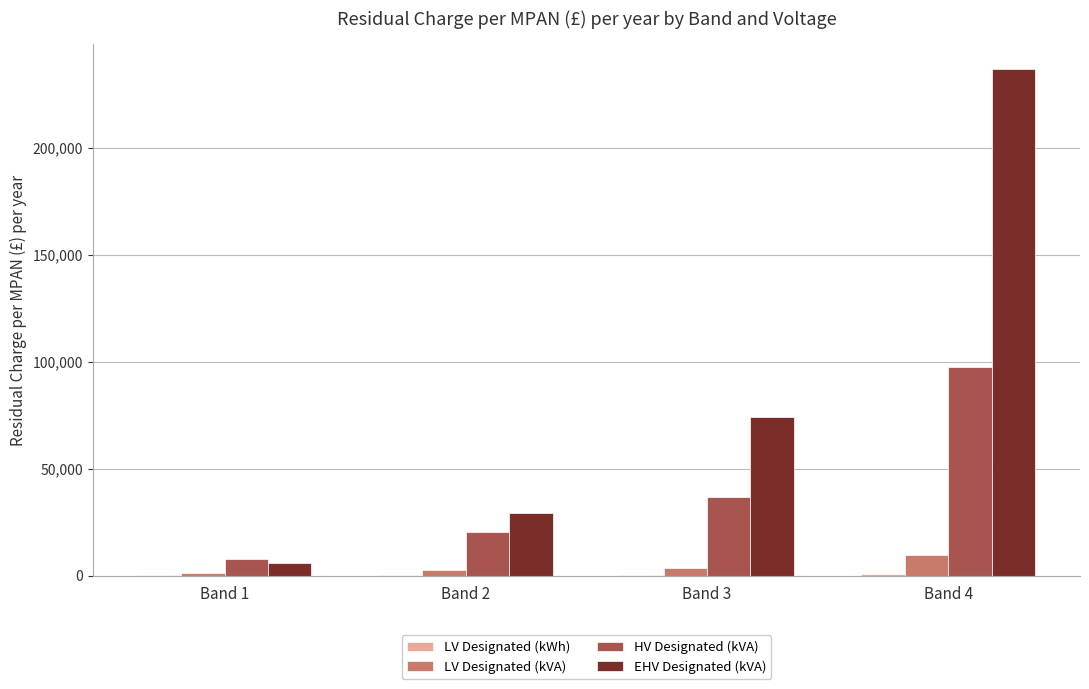

At which label is HV Designated (kVA) closest to 52716?

Band 3